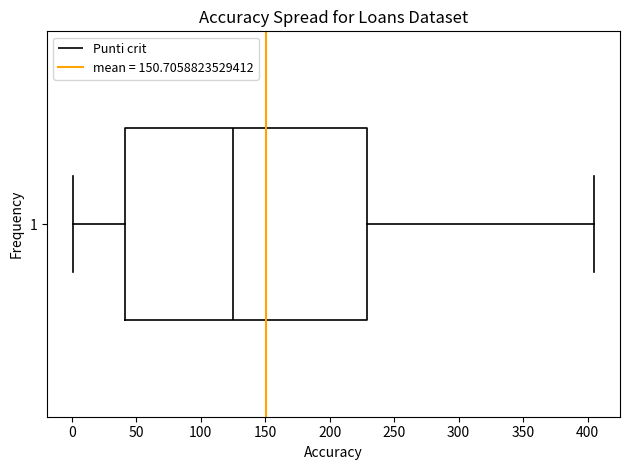

Read this box plot against the x-axis: the position of the median line, the range covered by the box, and the ends of both whiskers. The values are not printed on the chart, so give them approximately, as read against the axis.

median 125, box 40 to 230, whiskers 0 to 405